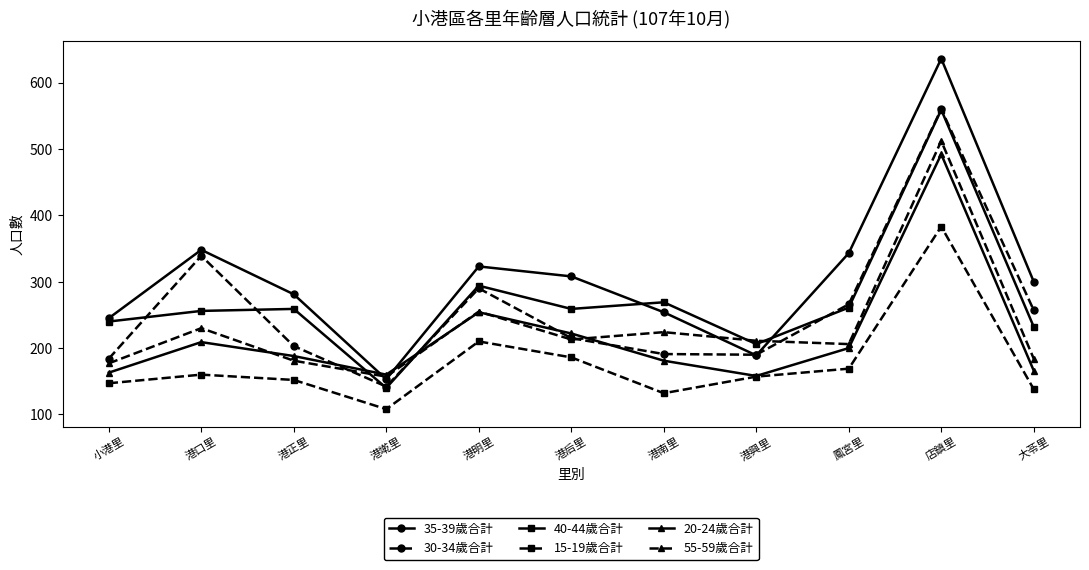

At which category is the sum across all series the highest?

店鎮里